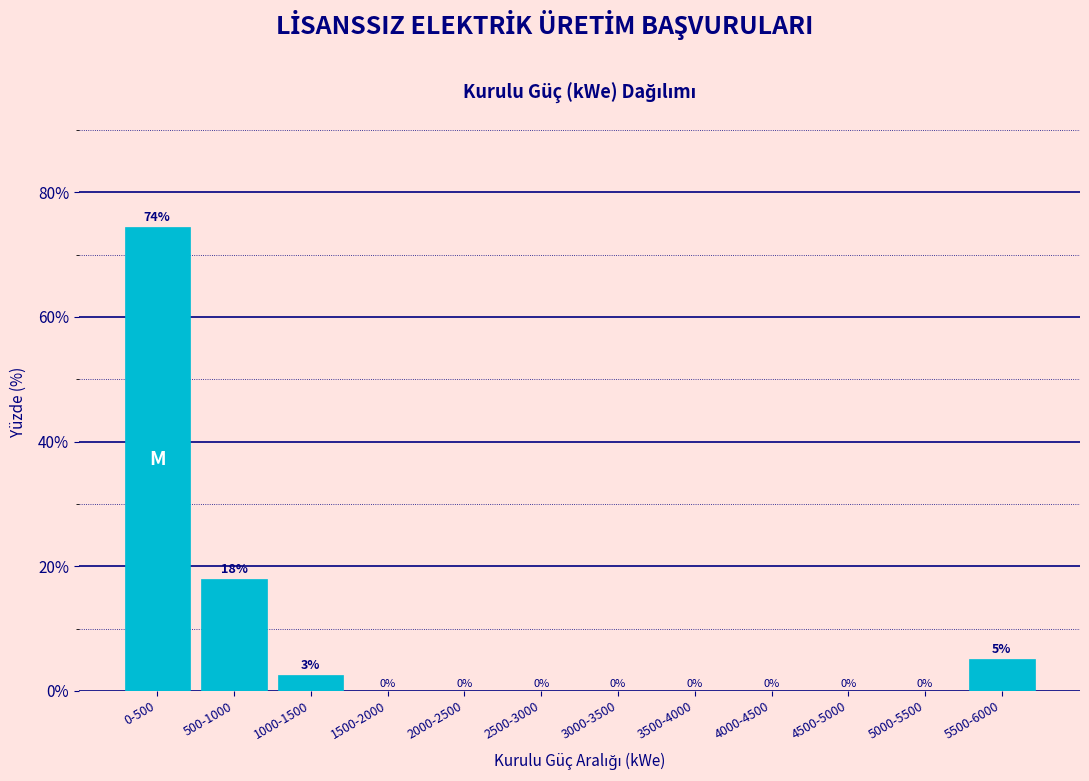

Which has a higher value, 500-1000 or 0-500?

0-500